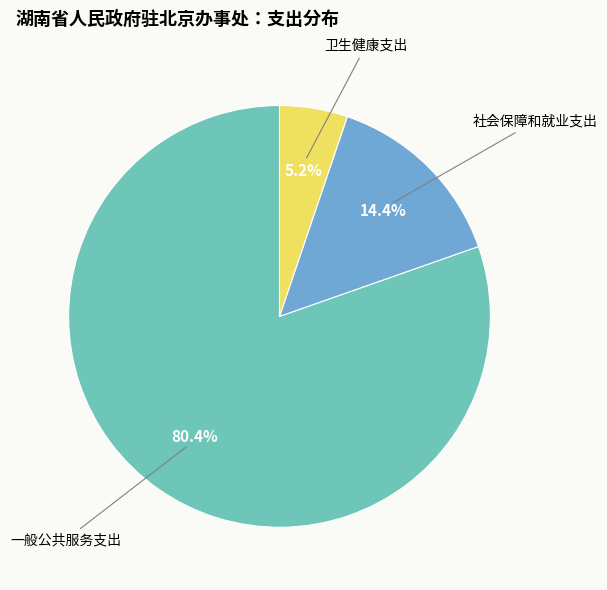

Rank the categories by value from highest to lowest.

一般公共服务支出, 社会保障和就业支出, 卫生健康支出